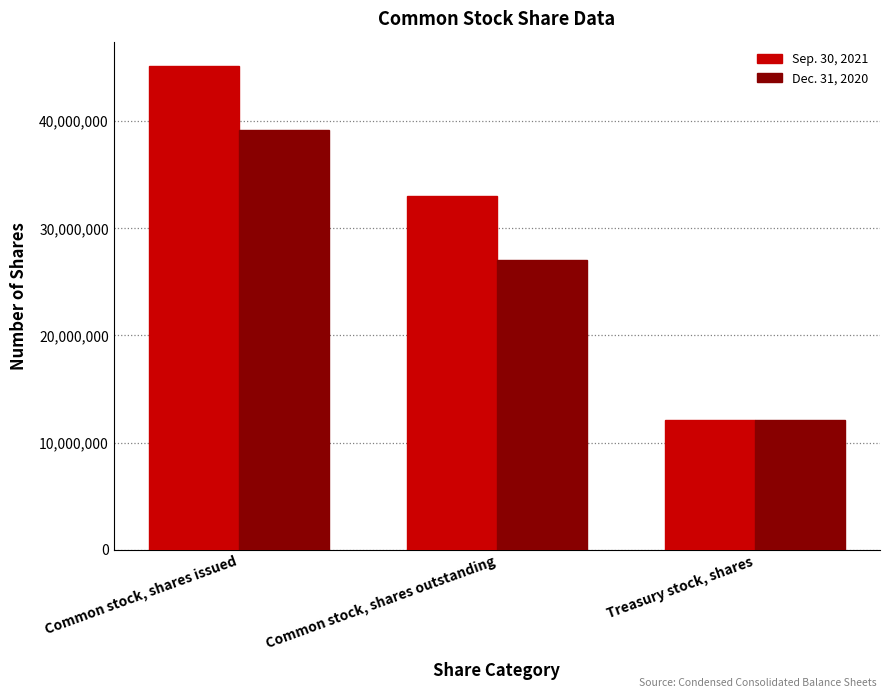

Count the number of data series in this chart.

2